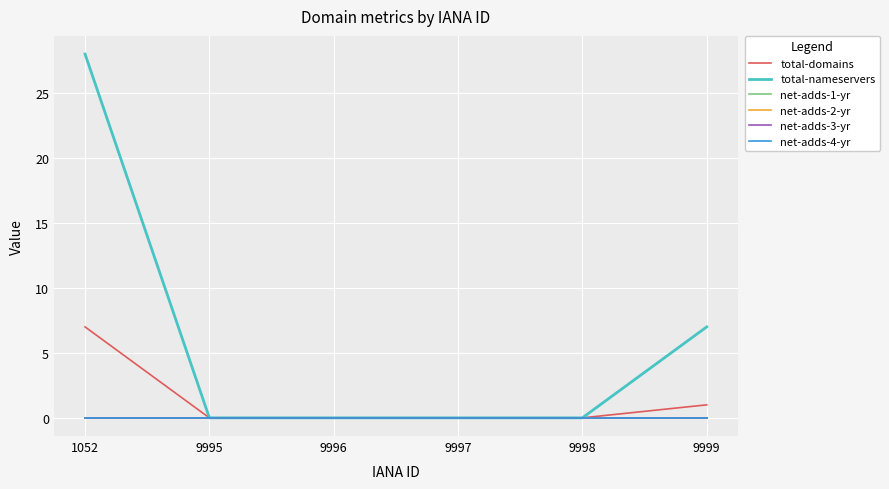

Is this an area chart (filled region under the line)?

No